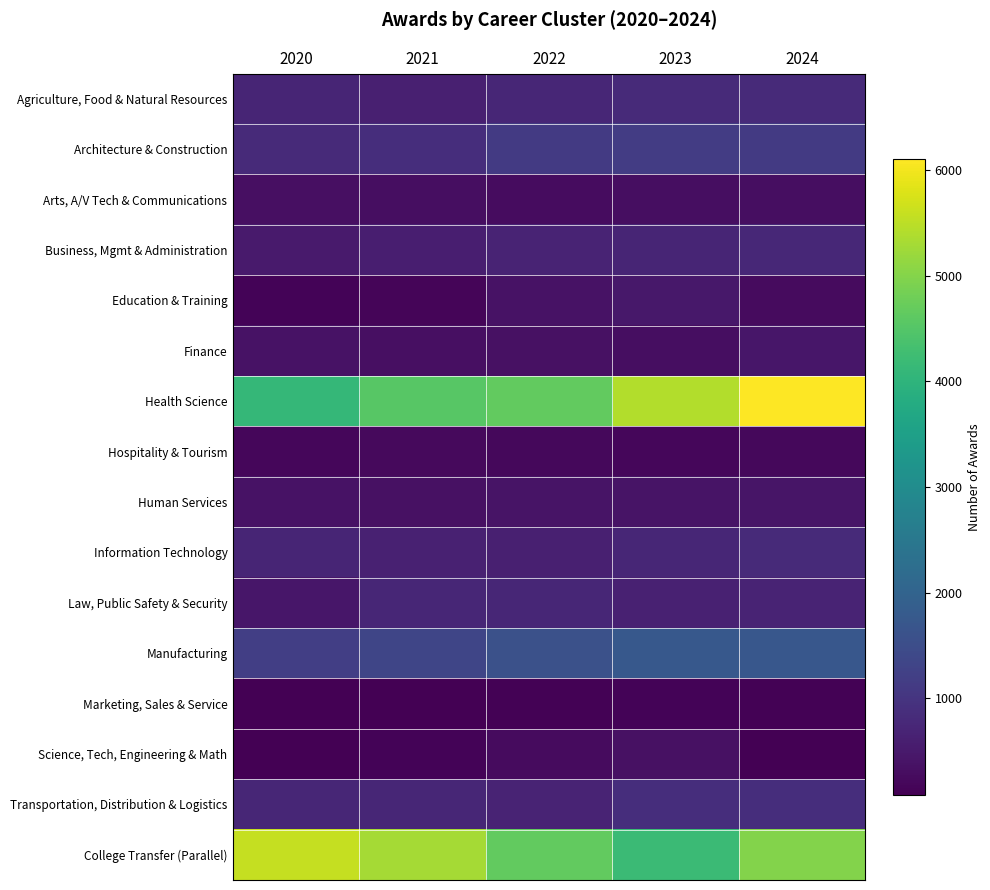

Reading left to right, list all the values displayed in this chart.

Agriculture, Food & Natural Resources: 2020=717	2021=609	2022=727	2023=807	2024=800
Architecture & Construction: 2020=798	2021=877	2022=1115	2023=1160	2024=1112
Arts, A/V Tech & Communications: 2020=327	2021=305	2022=274	2023=304	2024=314
Business, Mgmt & Administration: 2020=530	2021=596	2022=681	2023=711	2024=744
Education & Training: 2020=140	2021=176	2022=385	2023=482	2024=265
Finance: 2020=367	2021=323	2022=356	2023=316	2024=442
Health Science: 2020=4107	2021=4551	2022=4653	2023=5425	2024=6110
Hospitality & Tourism: 2020=197	2021=228	2022=206	2023=200	2024=209
Human Services: 2020=377	2021=362	2022=412	2023=394	2024=419
Information Technology: 2020=709	2021=637	2022=615	2023=720	2024=803
Law, Public Safety & Security: 2020=440	2021=732	2022=738	2023=643	2024=677
Manufacturing: 2020=1213	2021=1340	2022=1577	2023=1751	2024=1717
Marketing, Sales & Service: 2020=83	2021=98	2022=112	2023=133	2024=110
Science, Tech, Engineering & Math: 2020=87	2021=136	2022=269	2023=342	2024=83
Transportation, Distribution & Logistics: 2020=742	2021=719	2022=682	2023=861	2024=874
College Transfer (Parallel): 2020=5579	2021=5295	2022=4658	2023=4189	2024=5000